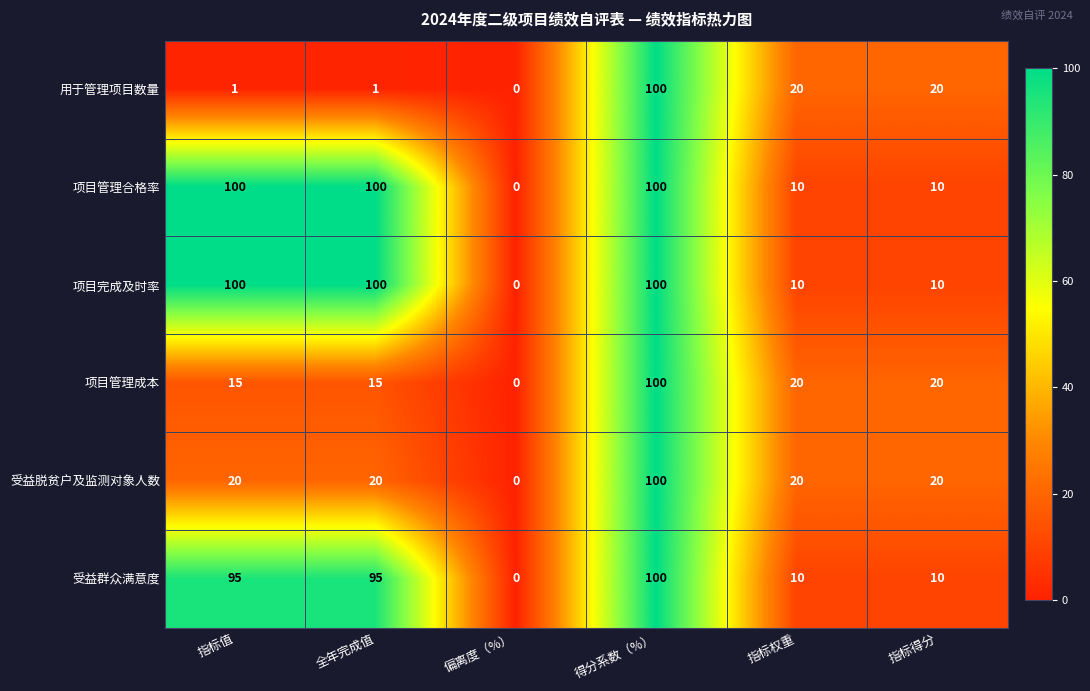

The 用于管理项目数量 series shows 100 at 得分系数（%）. True or false?

True